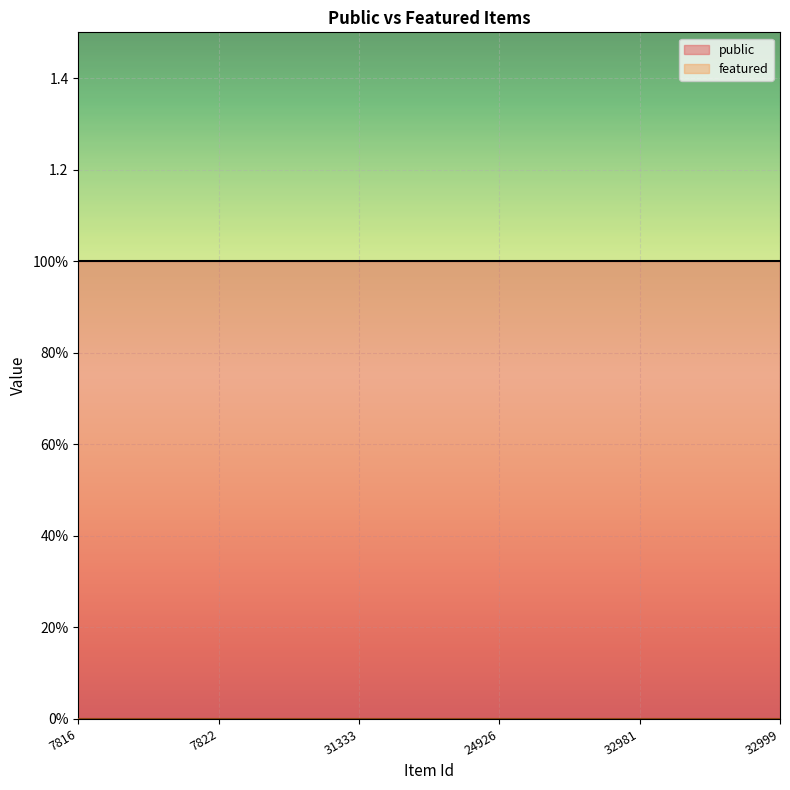

List the series in order of their peak value, highest first.

public, featured